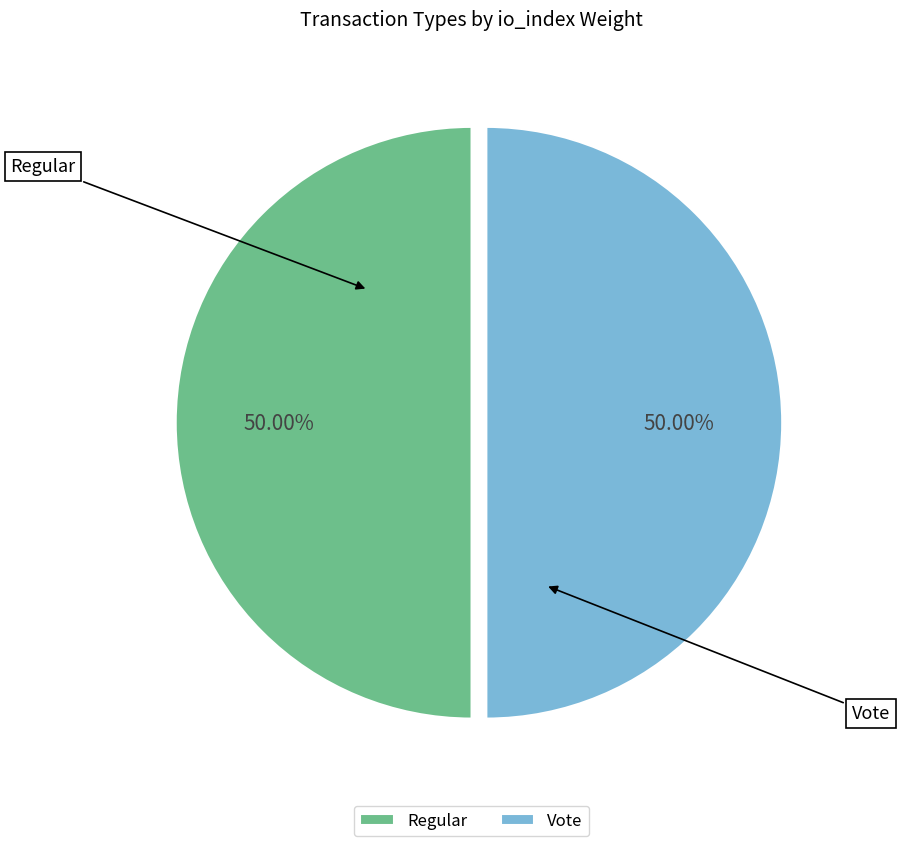

Approximately how many times larger is the value at Vote compared to Regular?

1.0